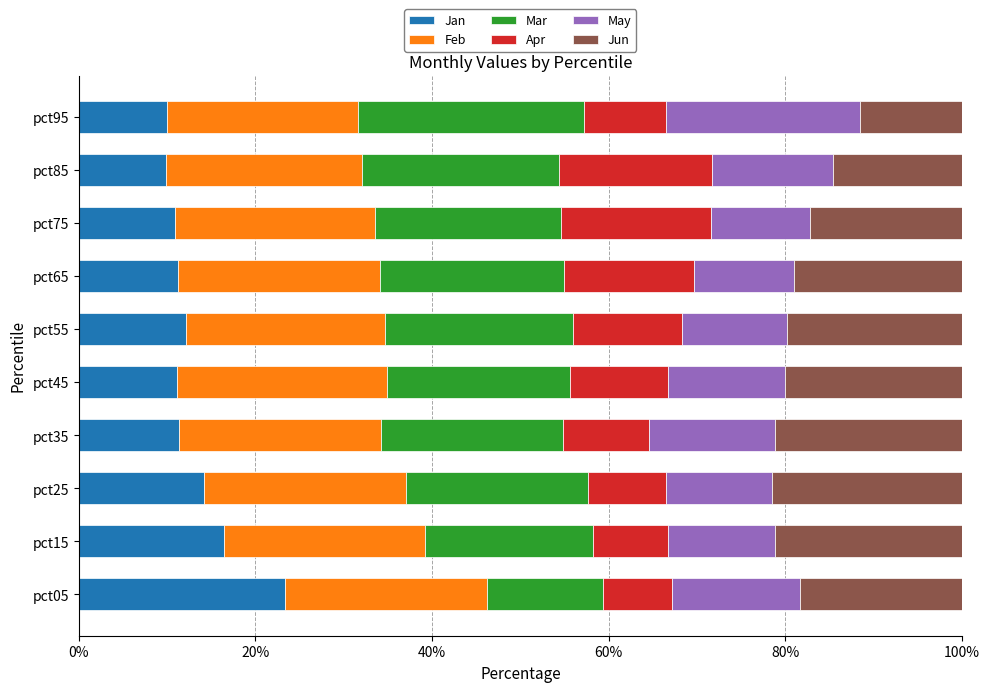

What is the total value across all series at pct95?

100.0